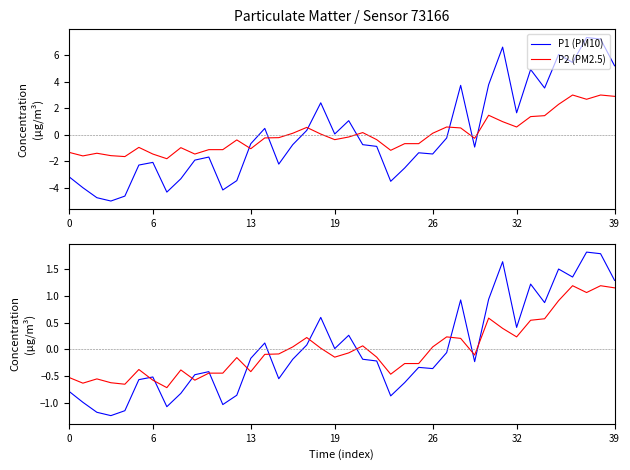

At which category is the sum across all series the highest?

38